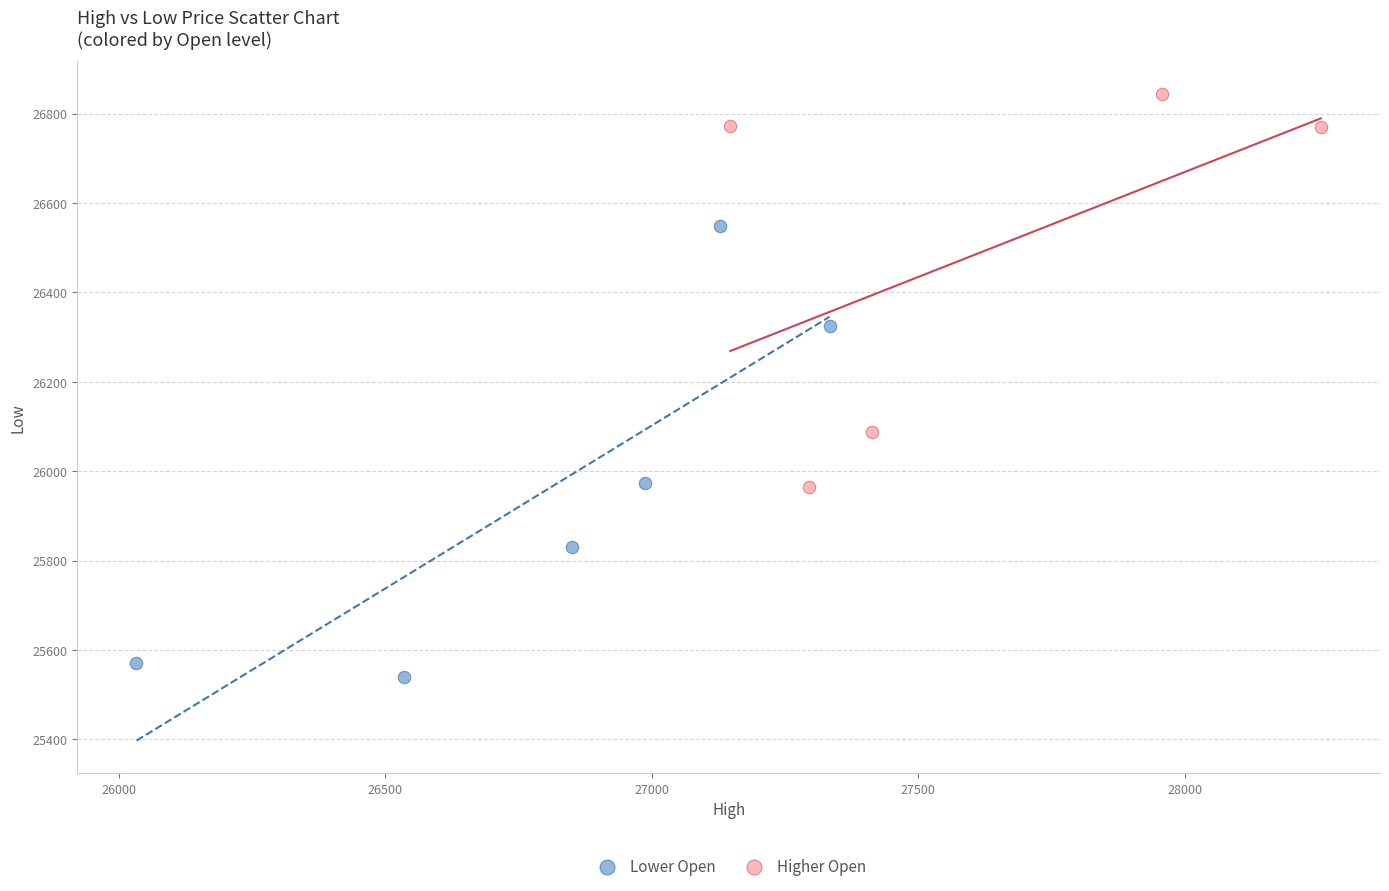

Which series has the widest spread of Y values?

Lower Open